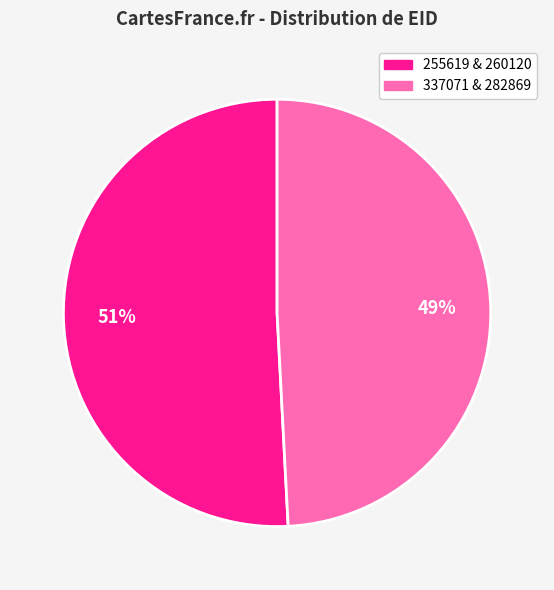

To the nearest percent, what is the average slice percentage?

50%